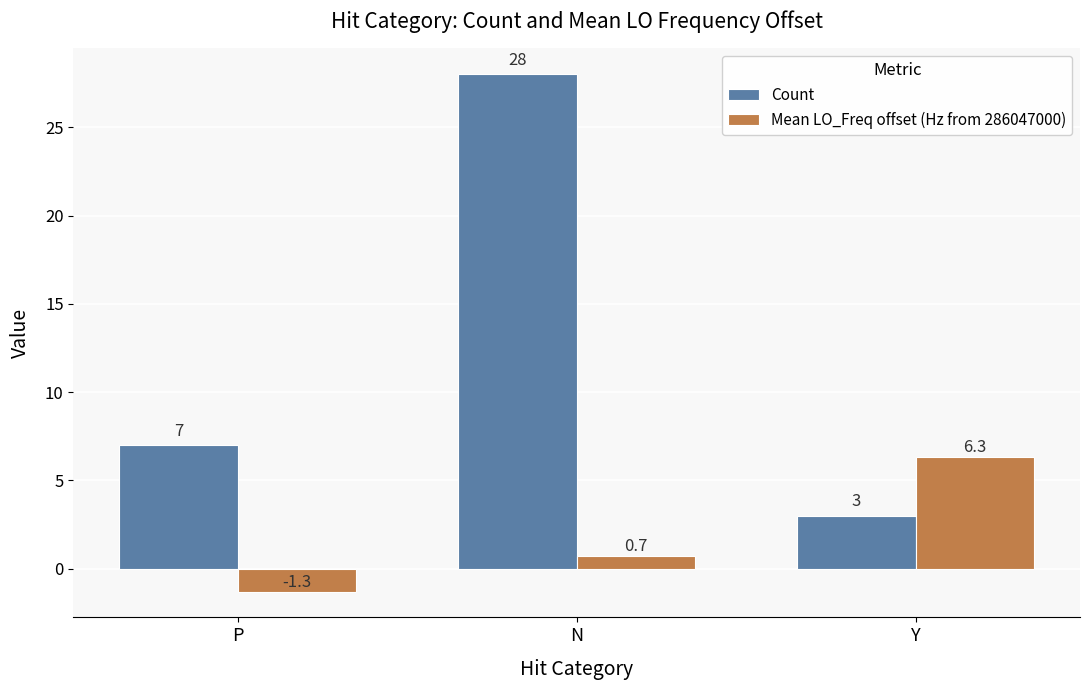

Count the Count values in the range 3 to 28.

3